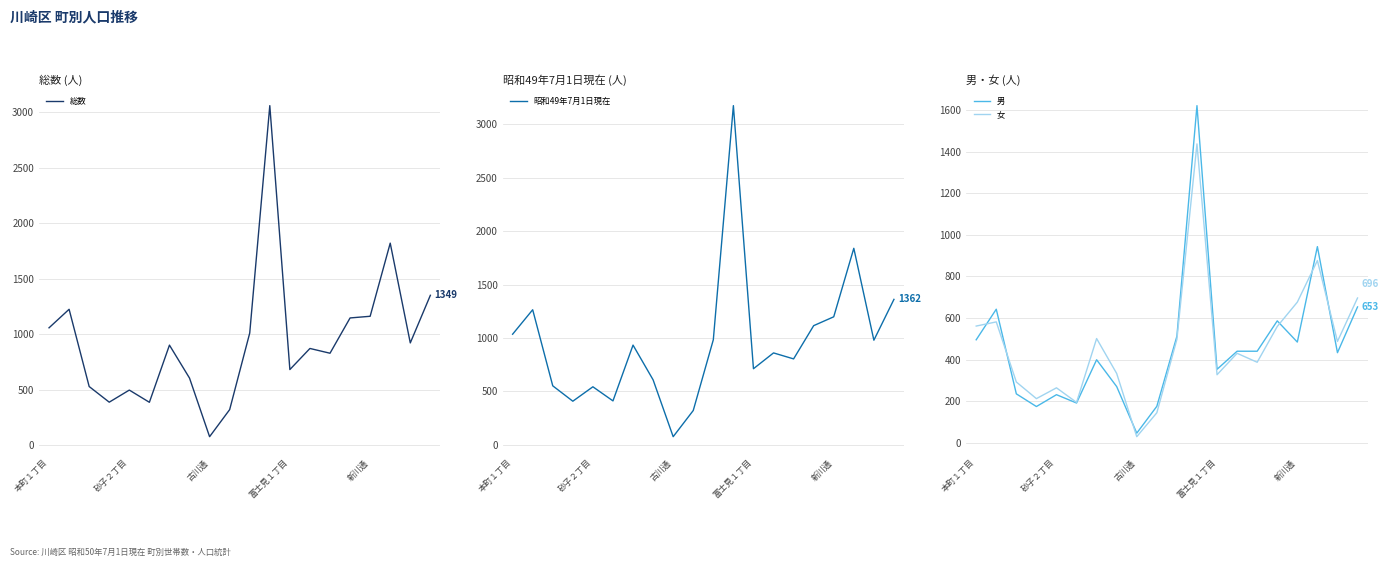

At which label does 女 reach its minimum?

古川通